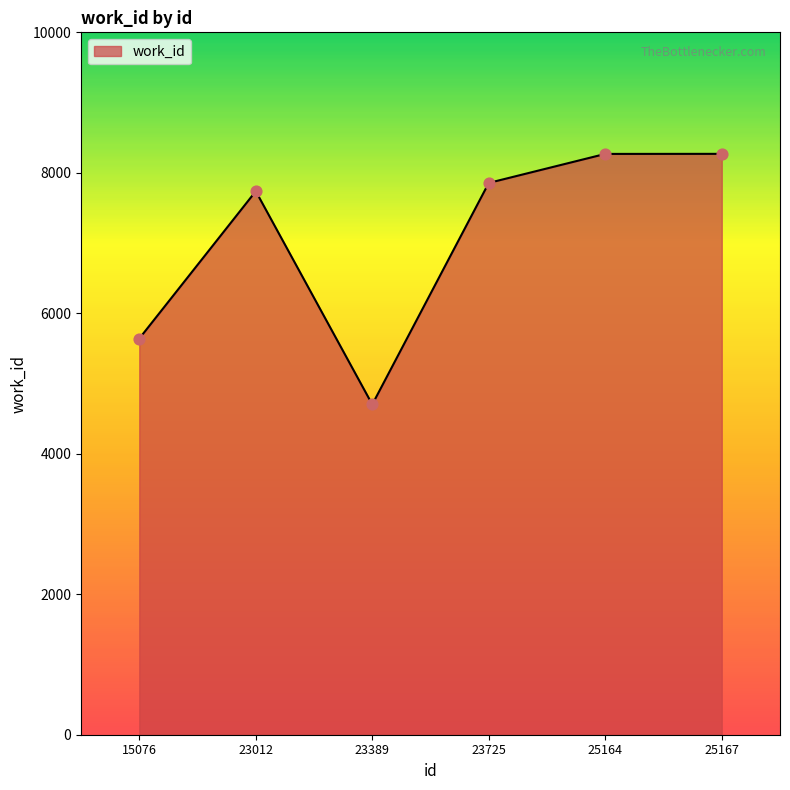

What is the change in value from 15076 to 23725?

+2216